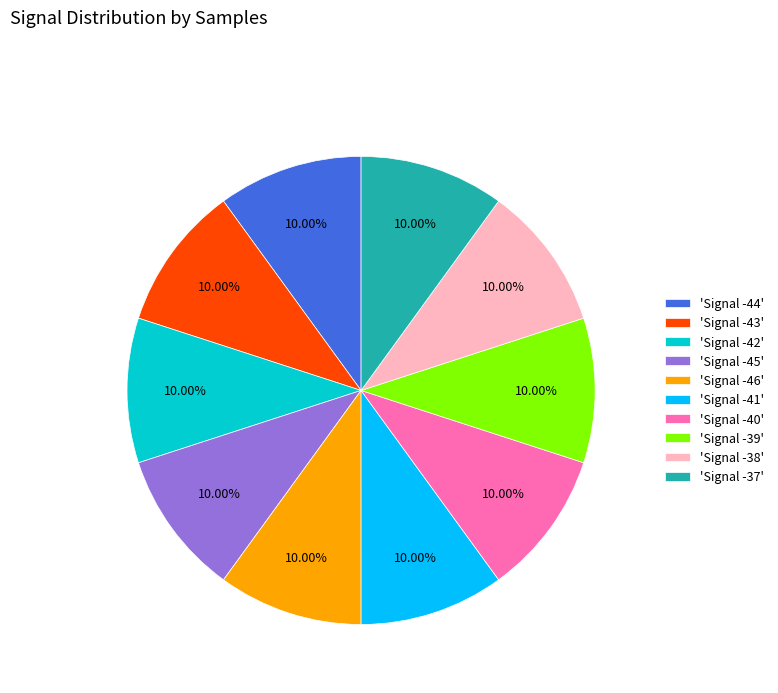

How many slices are in this pie chart?

10